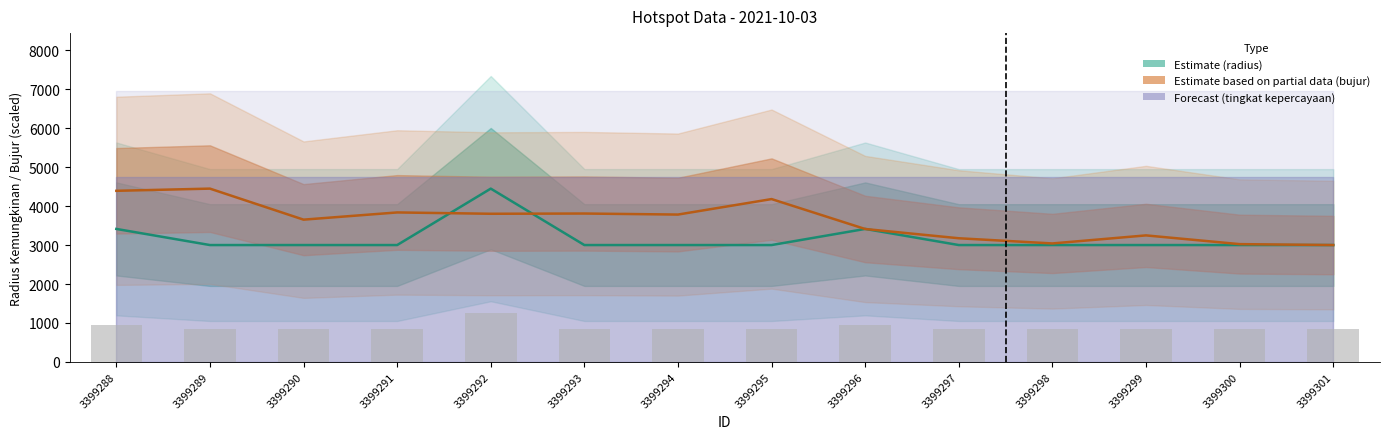

What is the smallest value displayed?

3000.0